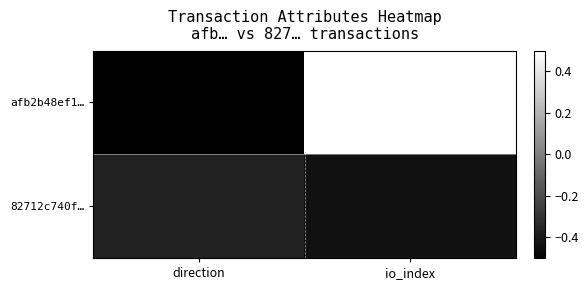

Rank the series at direction from lowest to highest value.

afb2b48ef1…, 82712c740f…